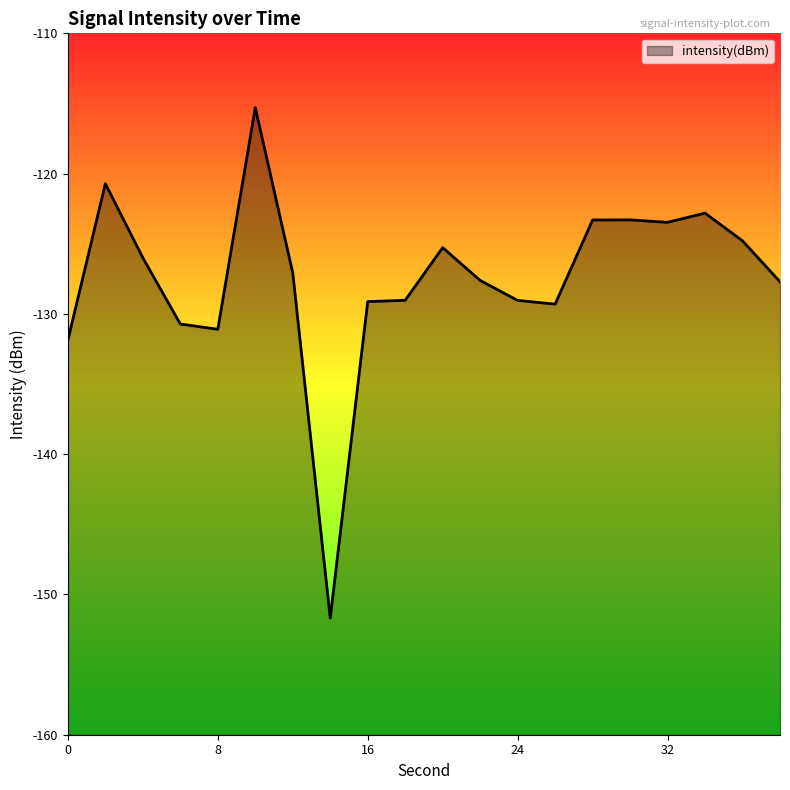

How many values exceed -127?

9